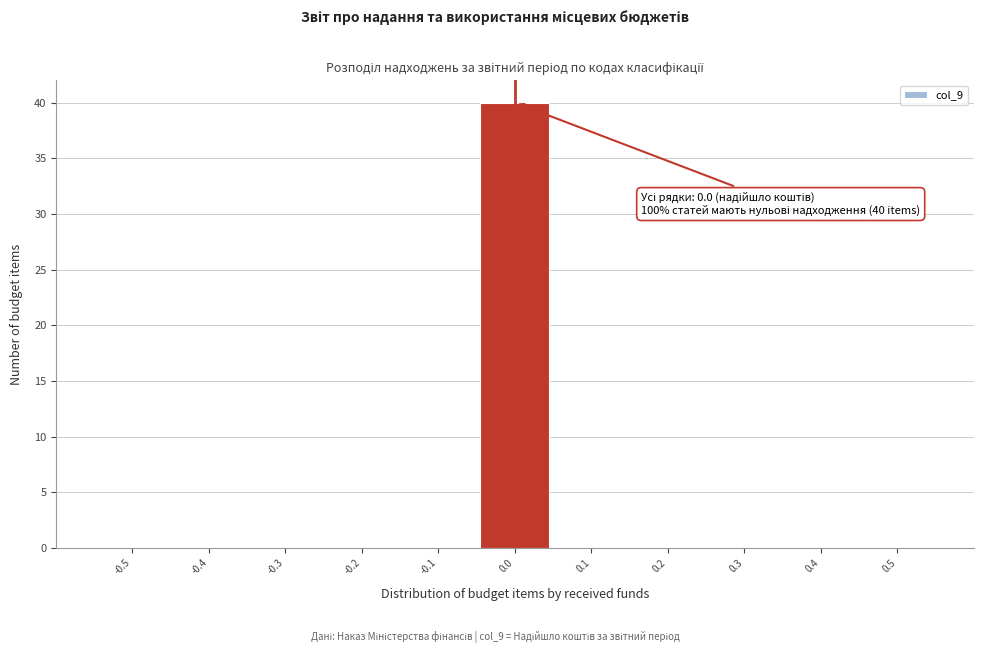

Reading left to right, transcribe all the data shown in this chart.

-0.5=0	-0.4=0	-0.3=0	-0.2=0	-0.1=0	0.0=40	0.1=0	0.2=0	0.3=0	0.4=0	0.5=0